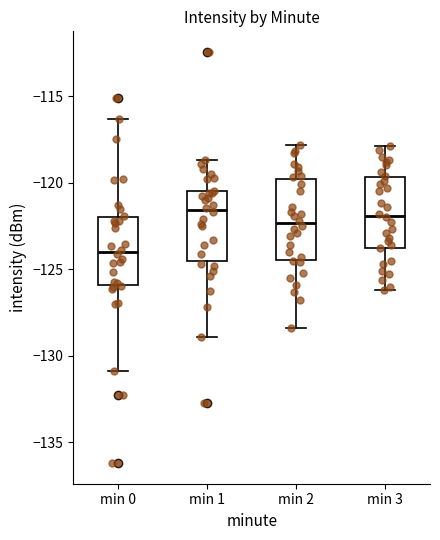

Comparing the boxes themselves (not the whiskers), which one is the tallest?

min 2